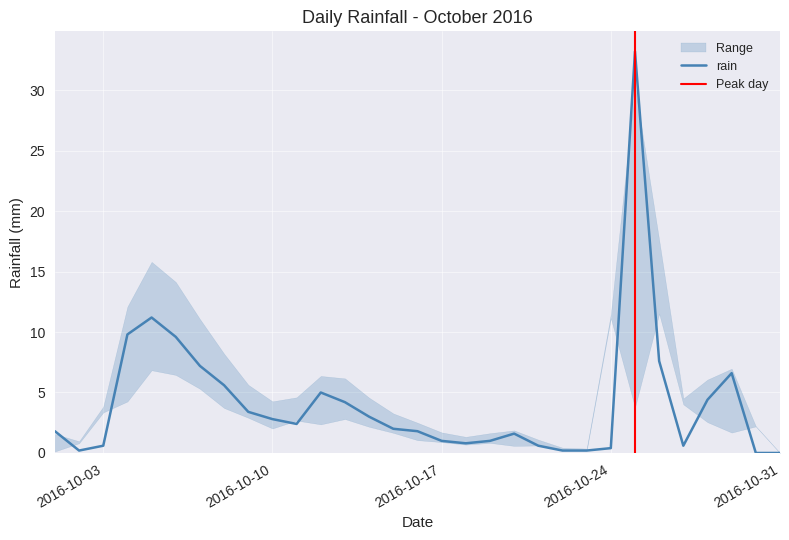

Reading left to right, what are all the values shown in this chart?

2016-10-01=1.8	2016-10-02=0.2	2016-10-03=0.6	2016-10-04=9.8	2016-10-05=11.2	2016-10-06=9.6	2016-10-07=7.2	2016-10-08=5.6	2016-10-09=3.4	2016-10-10=2.8	2016-10-11=2.4	2016-10-12=5.0	2016-10-13=4.2	2016-10-14=3.0	2016-10-15=2.0	2016-10-16=1.8	2016-10-17=1.0	2016-10-18=0.8	2016-10-19=1.0	2016-10-20=1.6	2016-10-21=0.6	2016-10-22=0.2	2016-10-23=0.2	2016-10-24=0.4	2016-10-25=33.2	2016-10-26=7.6	2016-10-27=0.6	2016-10-28=4.4	2016-10-29=6.6	2016-10-30=0.0	2016-10-31=0.0